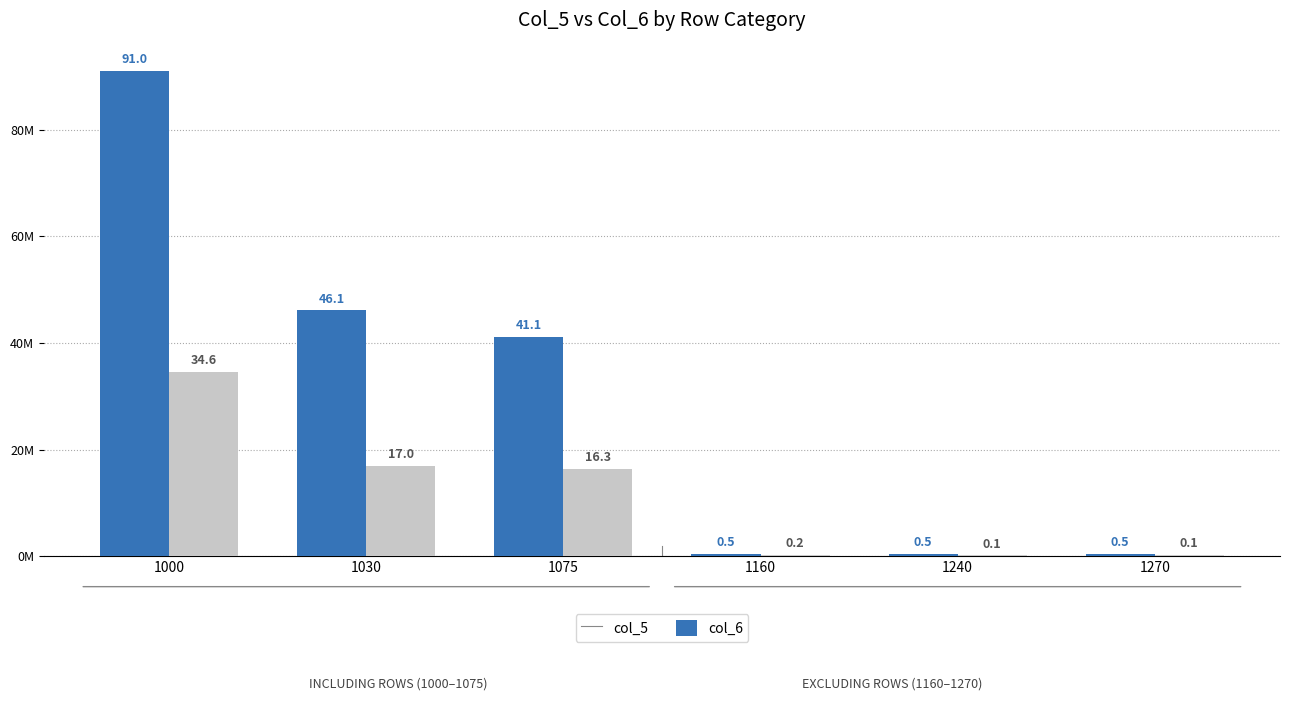

What is the difference between the col_5 values at 1030 and 1075?

5.0